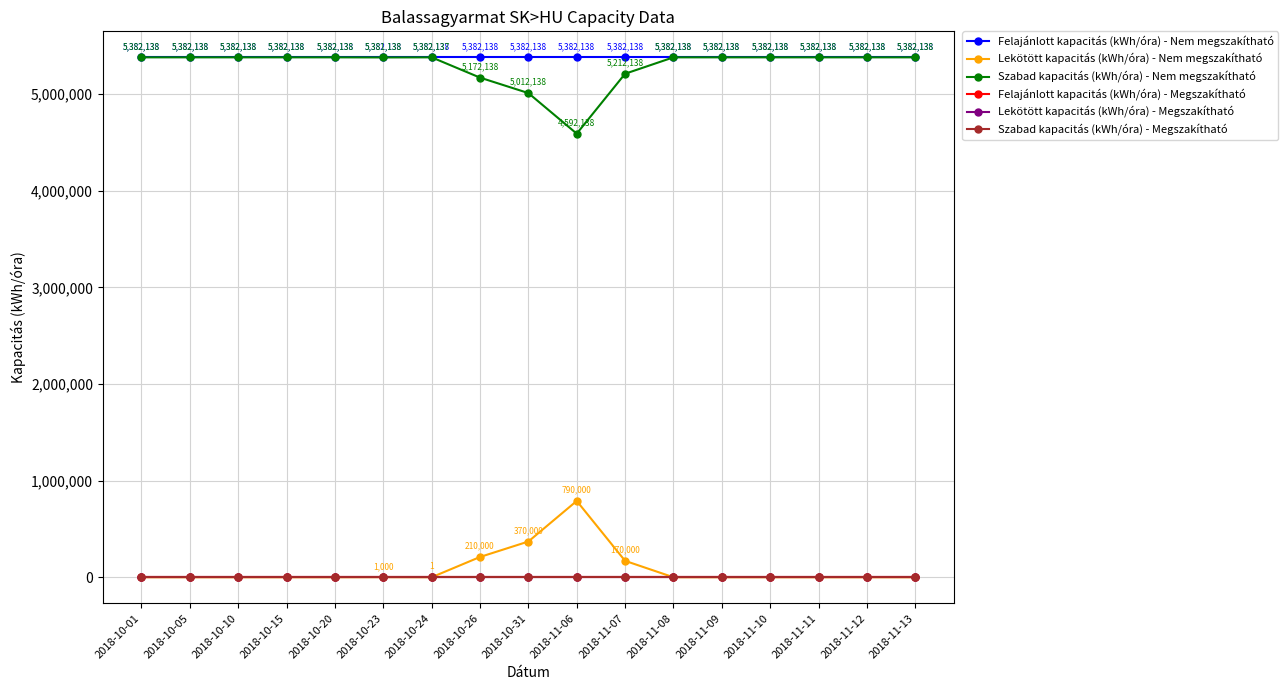

Does the chart have visible grid lines?

Yes